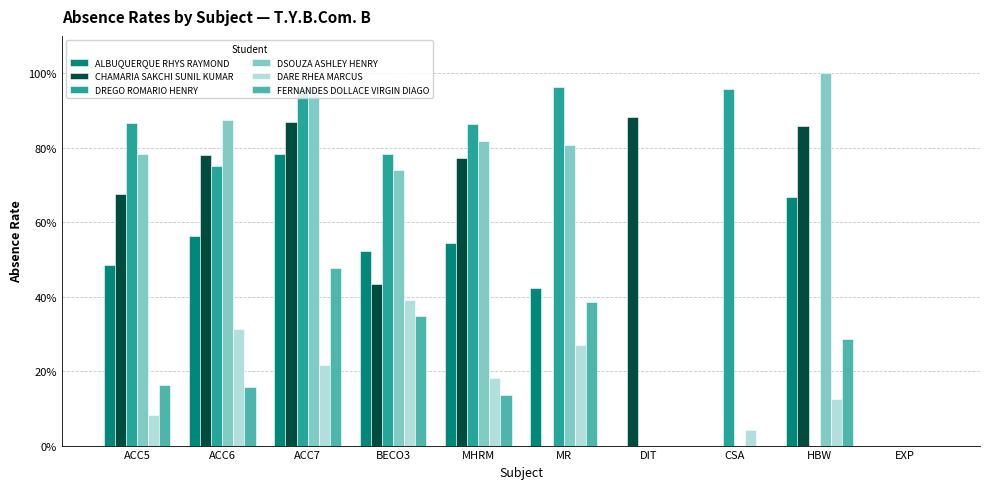

What is the maximum value for DARE RHEA MARCUS?

0.4